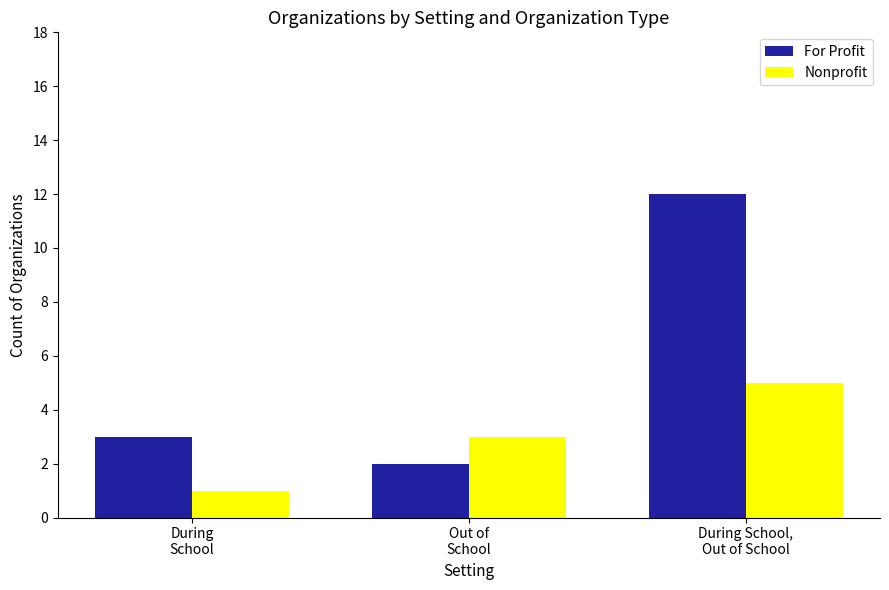

List the series in order of their peak value, lowest first.

Nonprofit, For Profit